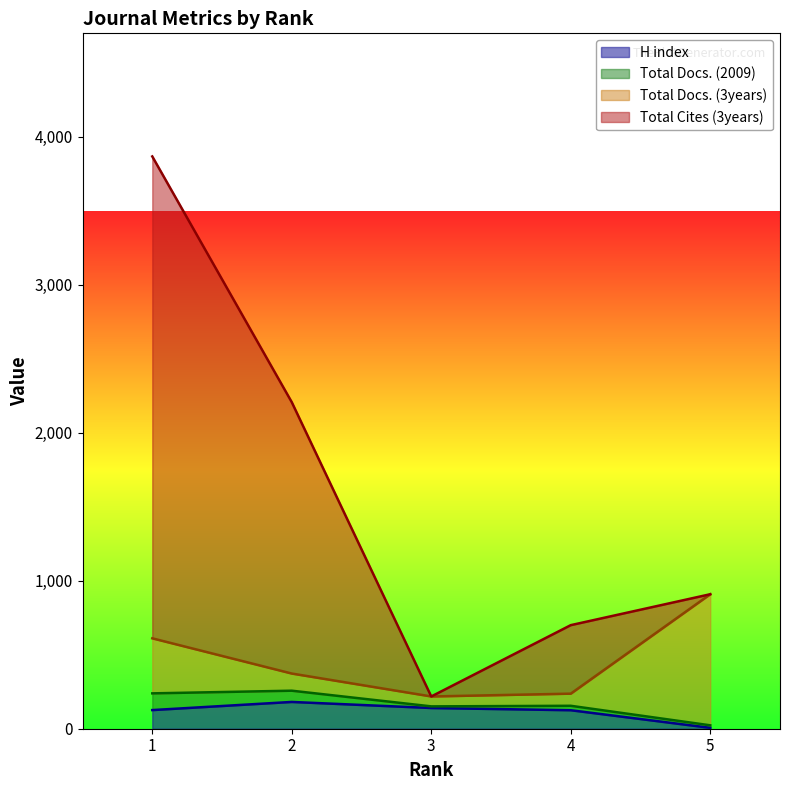

At which category does the chart reach its peak across all series?

1